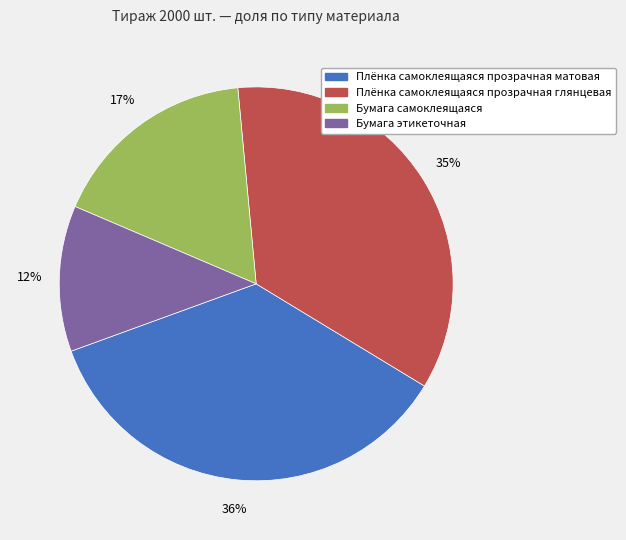

True or false: Плёнка самоклеящаяся прозрачная глянцевая accounts for 43% of the total.

False